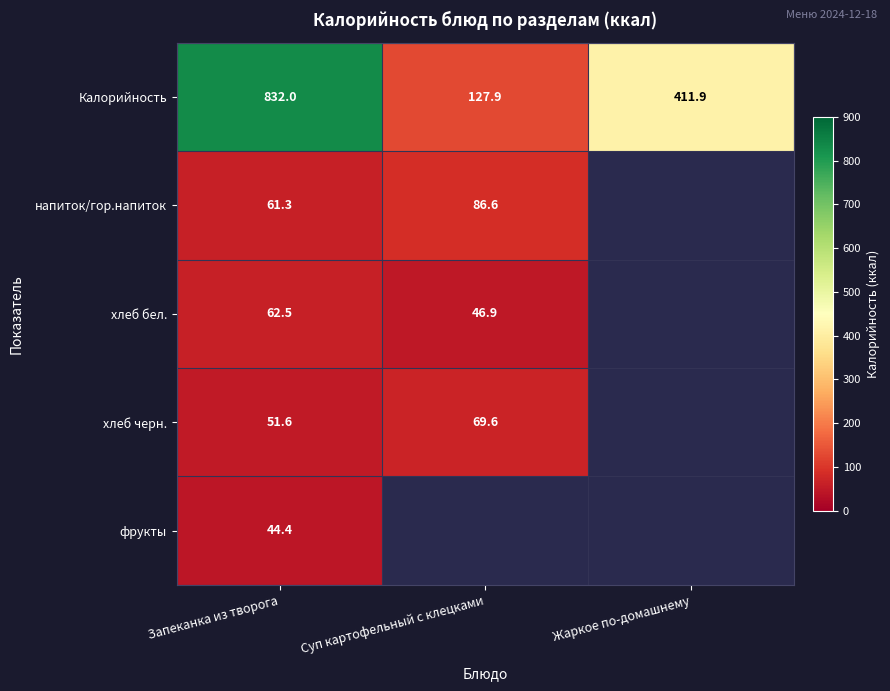

Count the number of data series in this chart.

5